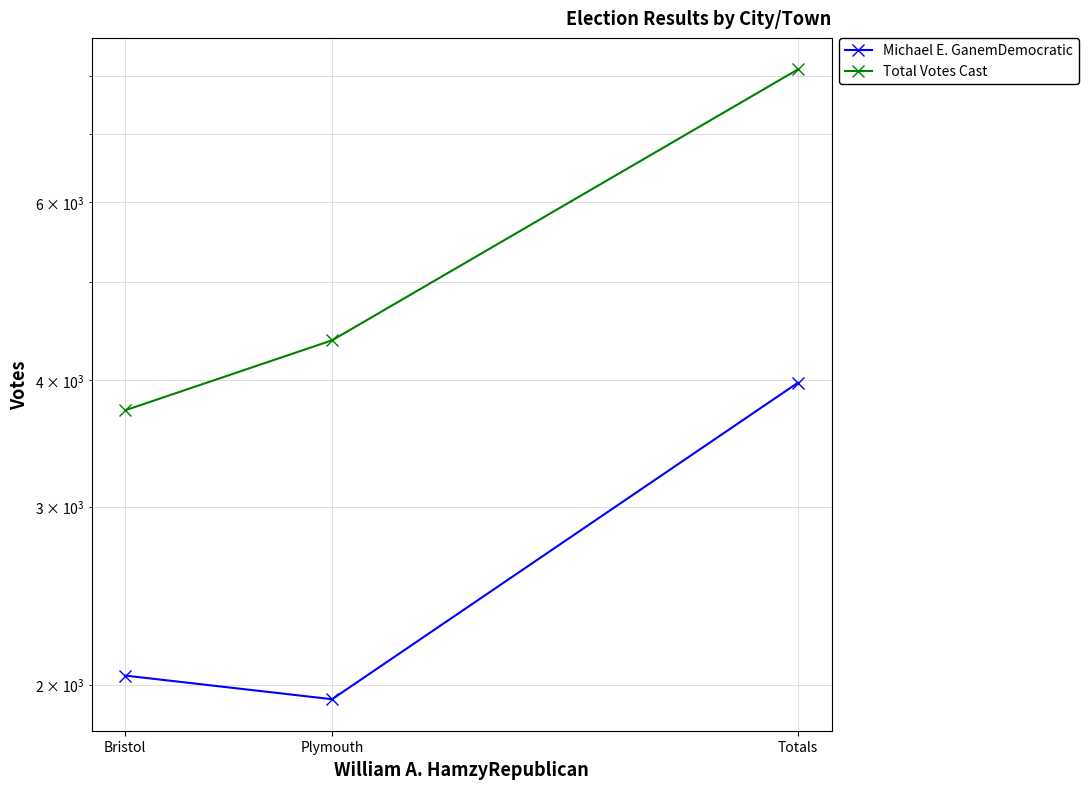

True or false: Total Votes Cast has a value of 4380 at Plymouth.

True